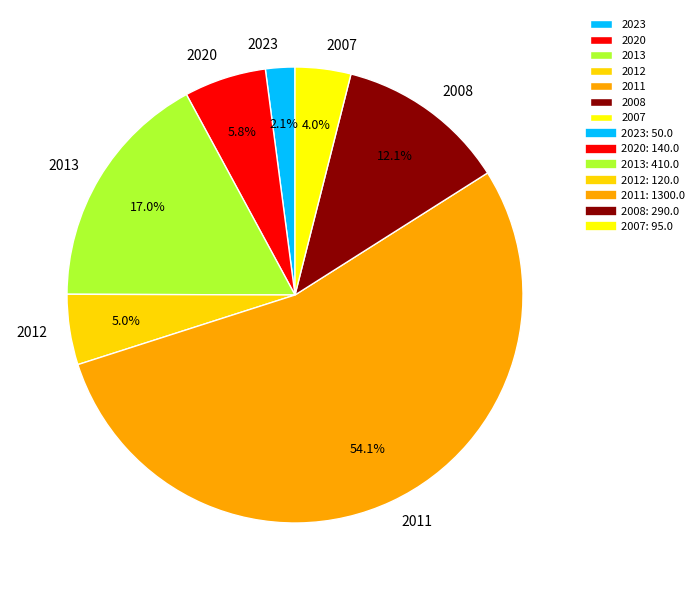

To the nearest percent, what is the average slice percentage?

14%